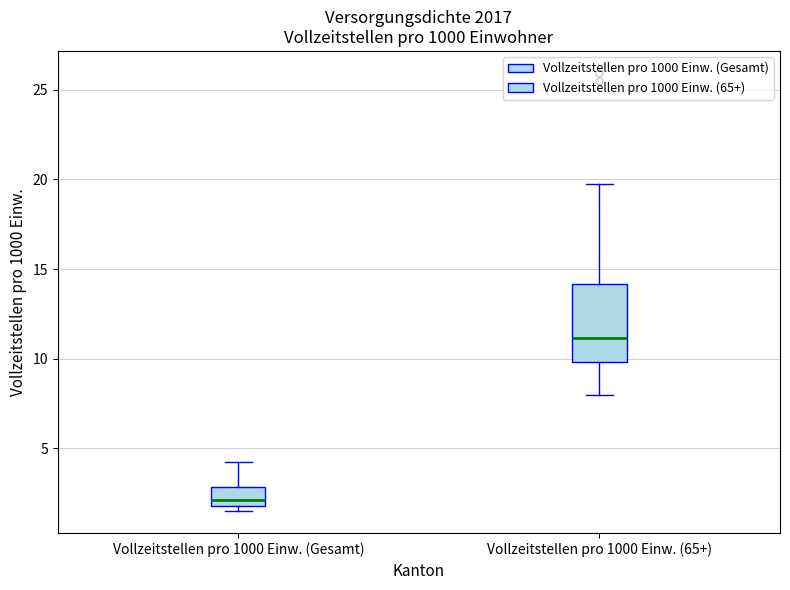

Reading left to right, transcribe this box plot: for each box, give where its median line is, the range the box spans, and where its two whiskers end, as read against the y-axis. The values are not printed on the chart, so give them approximately, as read against the axis.

Vollzeitstellen pro 1000 Einw. (Gesamt): median 2.0 (just above the box's lower edge), box 2.0 to 3.0, whiskers 1.5 to 4.0
Vollzeitstellen pro 1000 Einw. (65+): median 11.0, box 10.0 to 14.0, whiskers 8.0 to 20.0